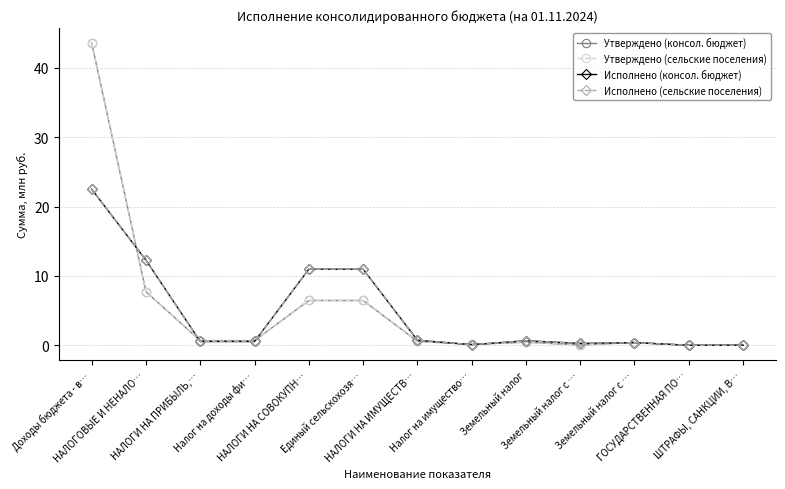

Is this an area chart (filled region under the line)?

No